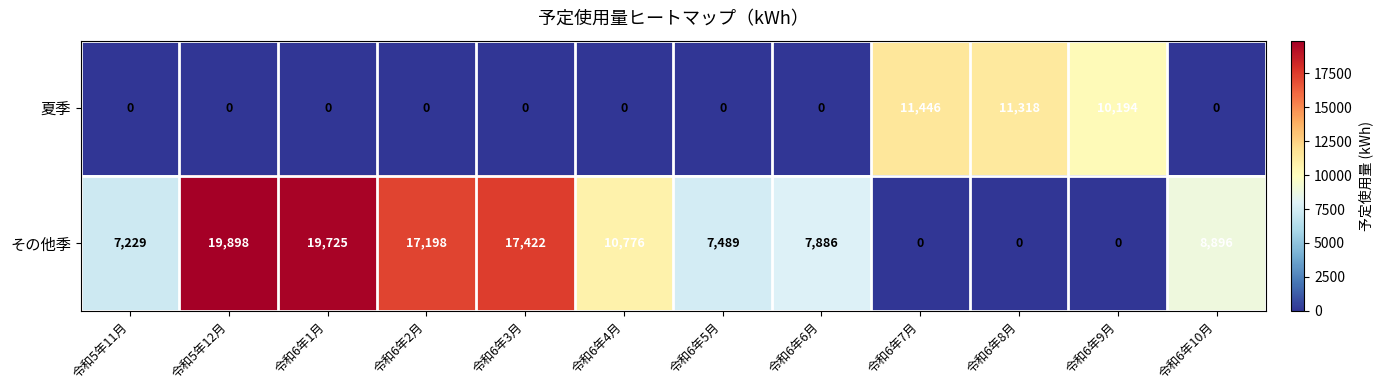

Which label corresponds to the largest value in the chart?

令和5年12月